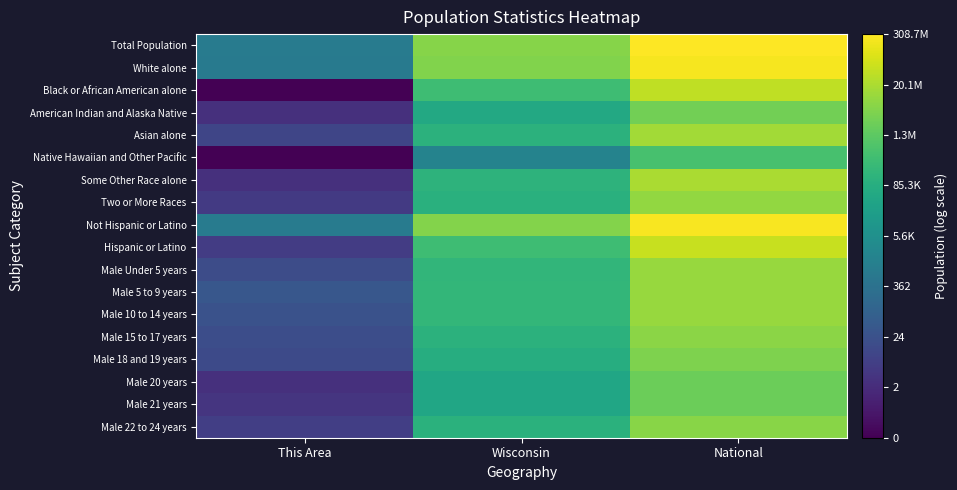

Reading left to right, list all the values displayed in this chart.

Total Population: This Area=2.9	Wisconsin=6.8	National=8.5
White alone: This Area=2.9	Wisconsin=6.7	National=8.3
Black or African American alone: This Area=-1.0	Wisconsin=5.6	National=7.6
American Indian and Alaska Native: This Area=0.3	Wisconsin=4.7	National=6.5
Asian alone: This Area=1.0	Wisconsin=5.1	National=7.2
Native Hawaiian and Other Pacific: This Area=-1.0	Wisconsin=3.3	National=5.7
Some Other Race alone: This Area=0.3	Wisconsin=5.1	National=7.3
Two or More Races: This Area=0.6	Wisconsin=5.0	National=7.0
Not Hispanic or Latino: This Area=2.9	Wisconsin=6.7	National=8.4
Hispanic or Latino: This Area=0.7	Wisconsin=5.5	National=7.7
Male Under 5 years: This Area=1.2	Wisconsin=5.3	National=7.0
Male 5 to 9 years: This Area=1.6	Wisconsin=5.3	National=7.0
Male 10 to 14 years: This Area=1.4	Wisconsin=5.3	National=7.0
Male 15 to 17 years: This Area=1.2	Wisconsin=5.1	National=6.8
Male 18 and 19 years: This Area=1.1	Wisconsin=4.9	National=6.7
Male 20 years: This Area=0.3	Wisconsin=4.6	National=6.4
Male 21 years: This Area=0.5	Wisconsin=4.6	National=6.3
Male 22 to 24 years: This Area=0.8	Wisconsin=5.1	National=6.8